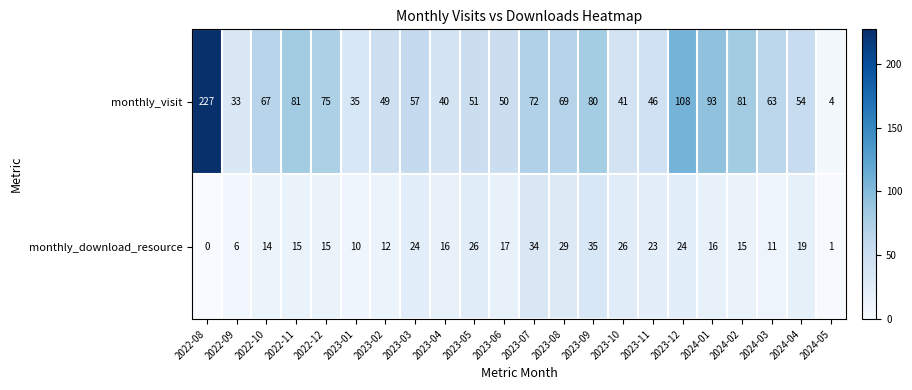

Rank the series by their average value, from highest to lowest.

monthly_visit, monthly_download_resource